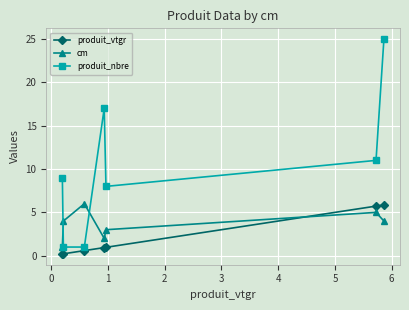

What is the value of the produit_vtgr point at the 4th from the left?

0.9